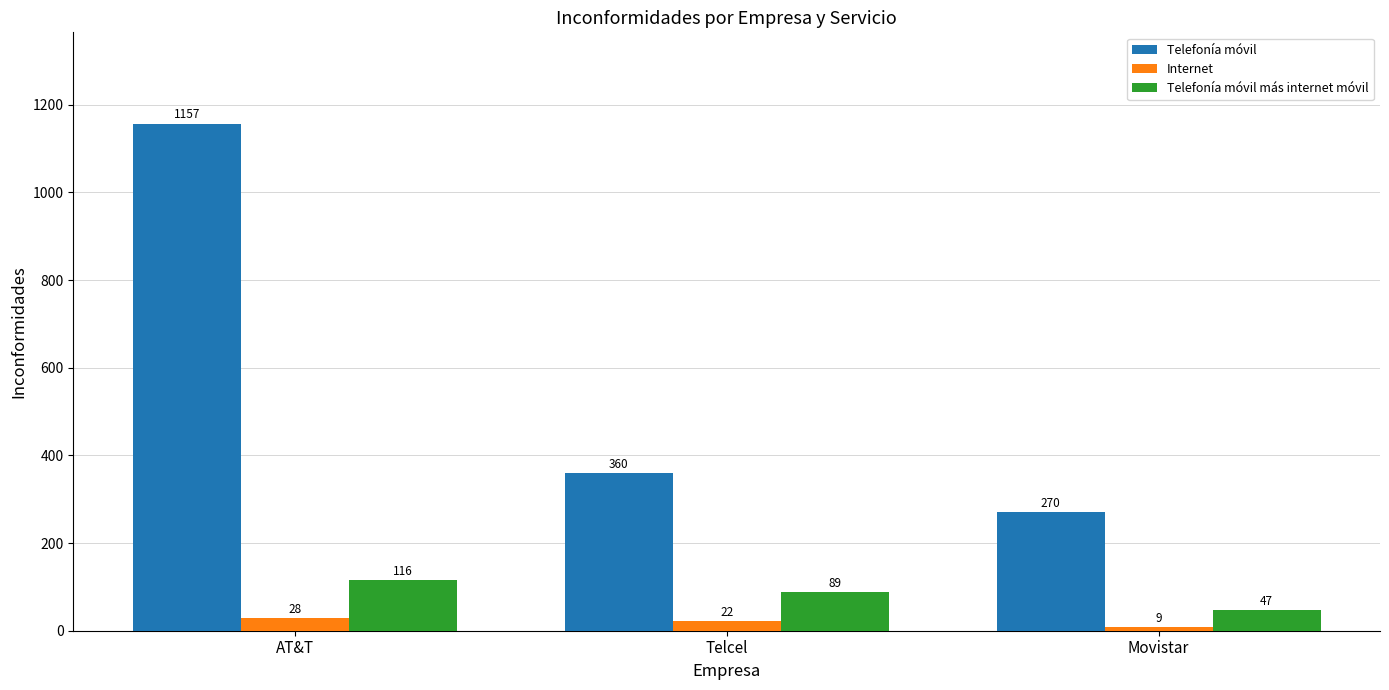

The Telefonía móvil series shows 1157 at AT&T. True or false?

True